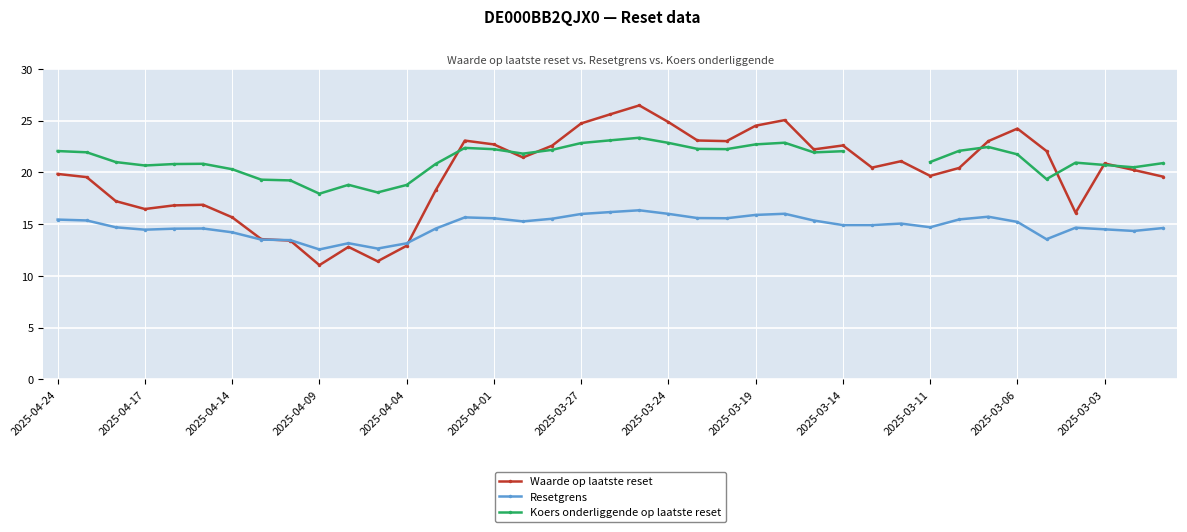

Is this an area chart (filled region under the line)?

No